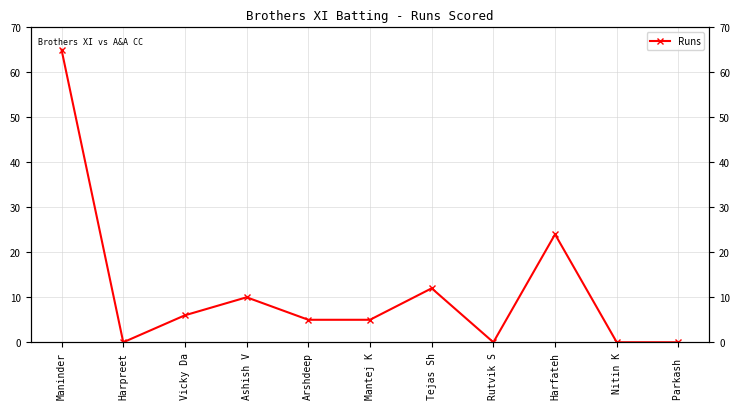

What value does the data have at Harfateh, to the nearest 5?

25